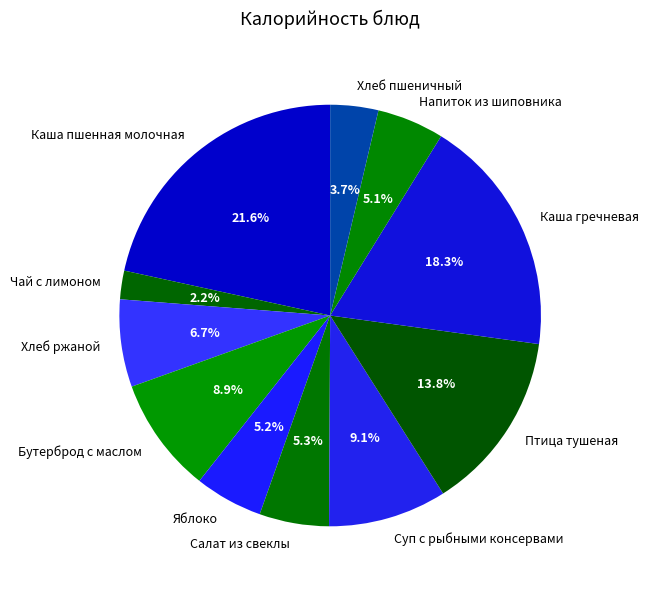

What percentage do Каша гречневая and Чай с лимоном together represent?

20.5%